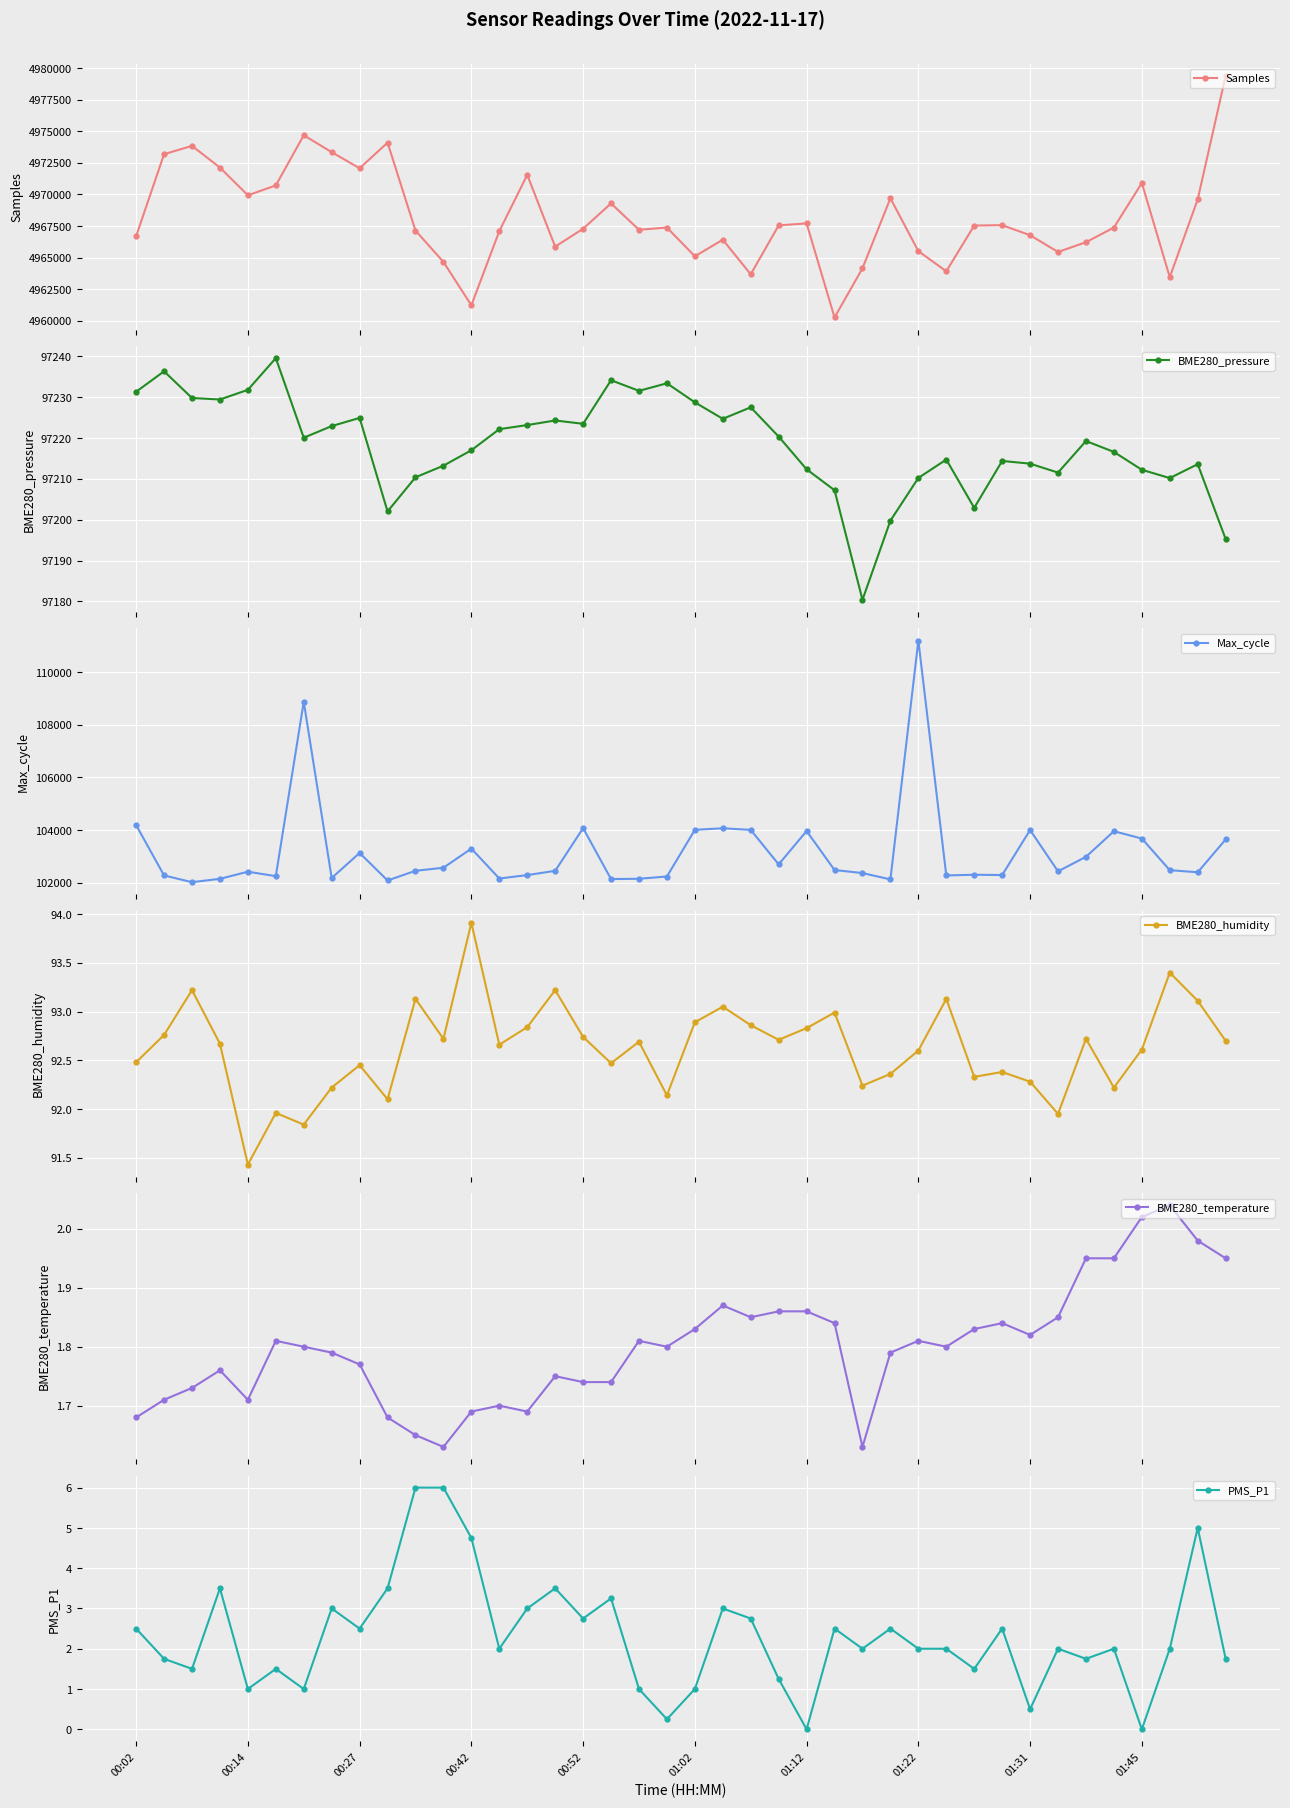

What is the value of the Samples point at the 17th from the left?

4967285